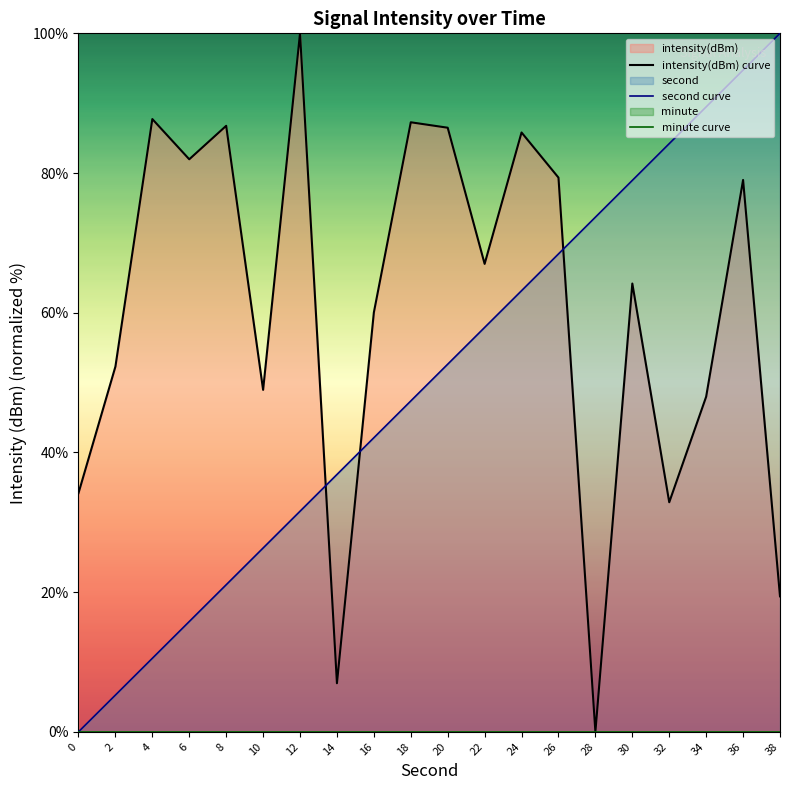

Which category has the highest value in the second series?

38